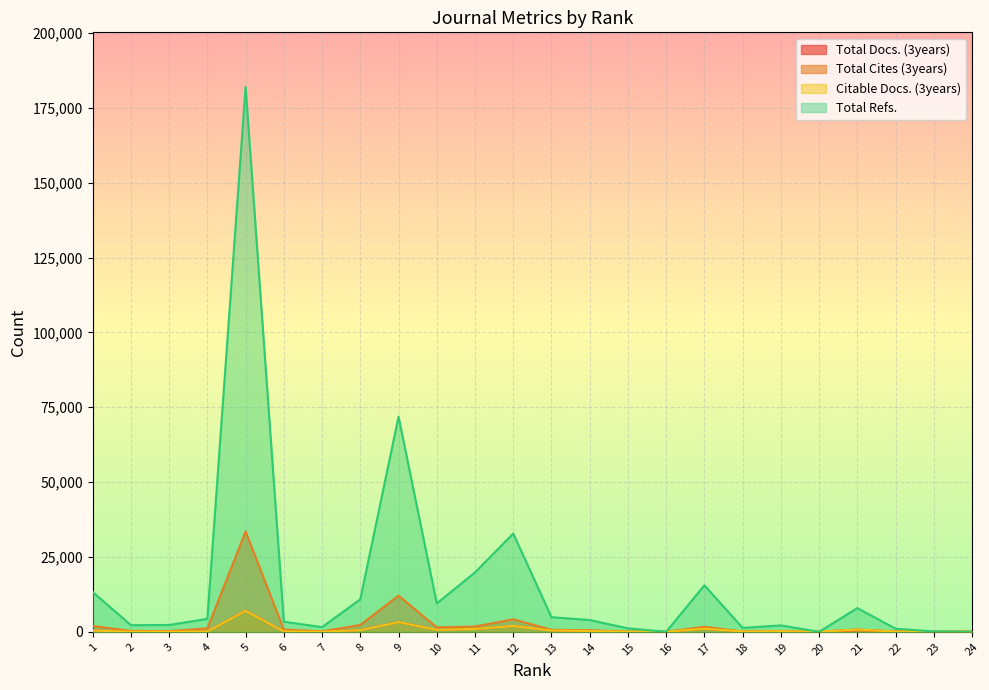

Read the Citable Docs. (3years) value at 19.

189